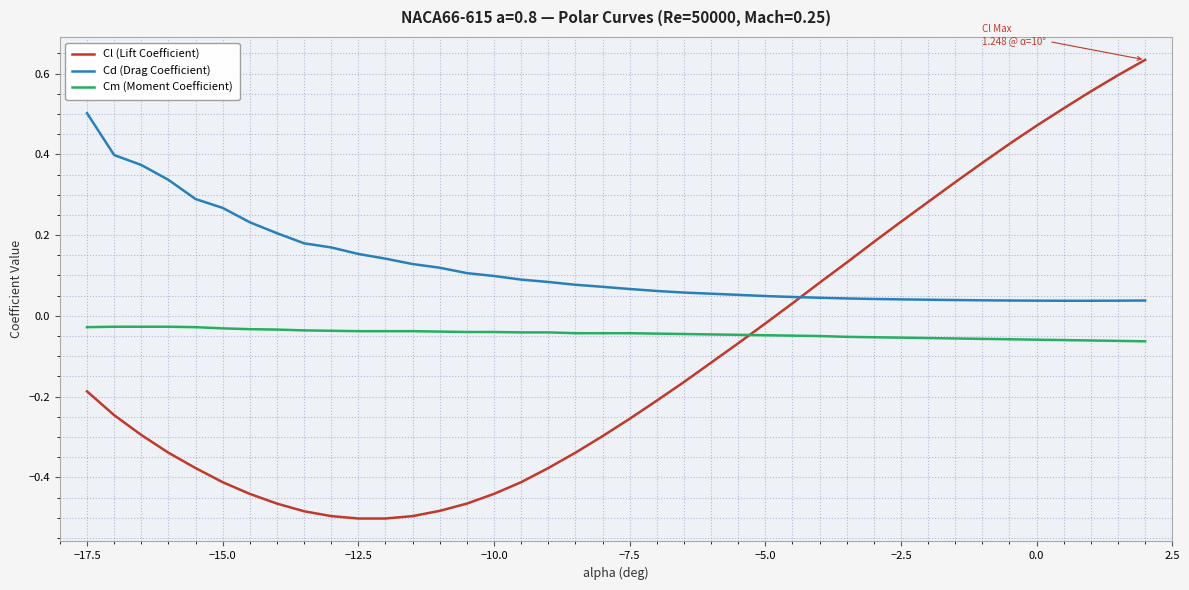

True or false: Cd (Drag Coefficient) and Cl (Lift Coefficient) cross at least once.

True